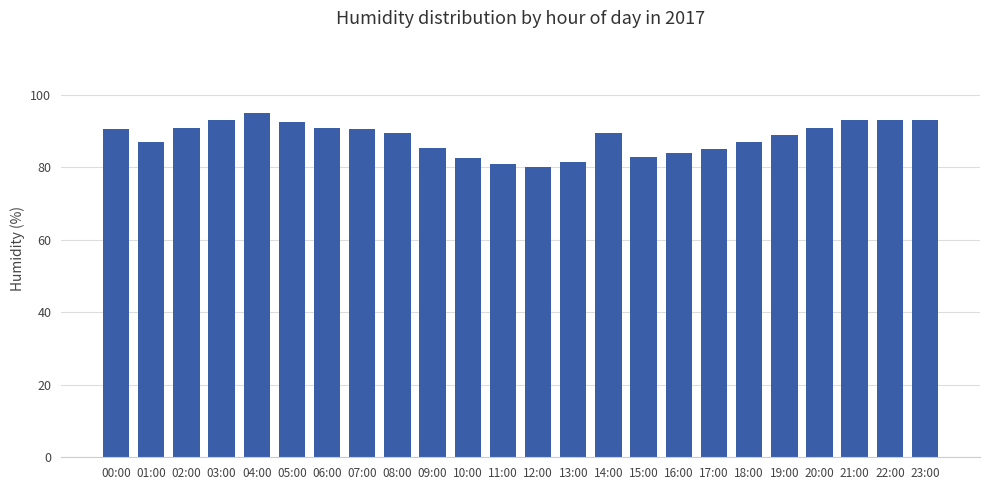

Are the bars grouped side by side (vs. stacked)?

No